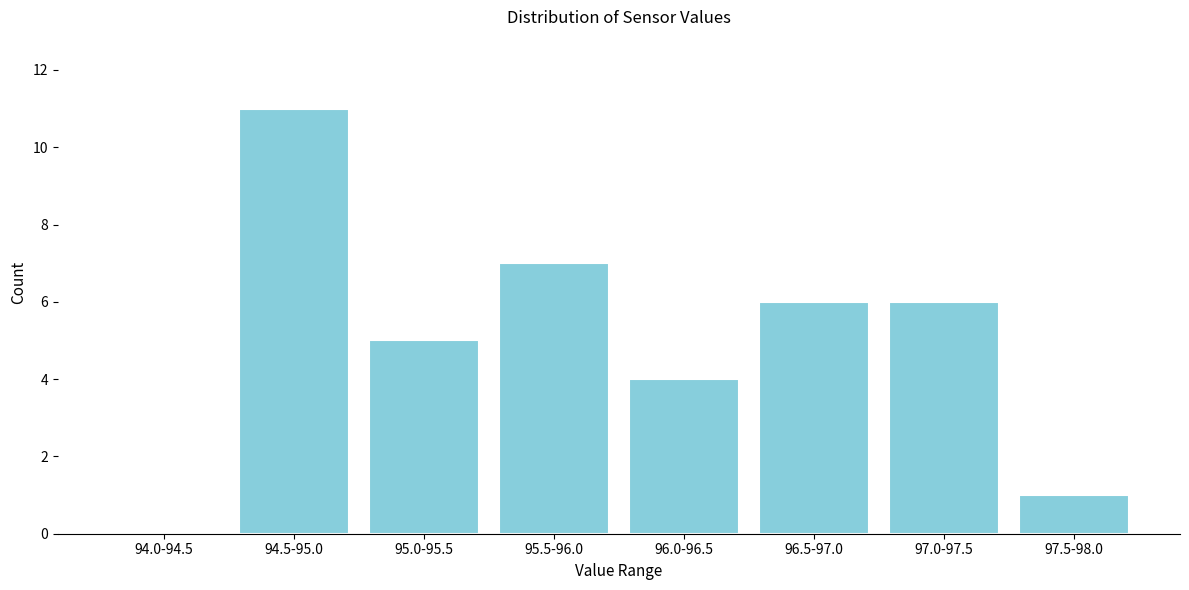

Reading left to right, extract all data points from this chart.

94.0-94.5=0	94.5-95.0=11	95.0-95.5=5	95.5-96.0=7	96.0-96.5=4	96.5-97.0=6	97.0-97.5=6	97.5-98.0=1